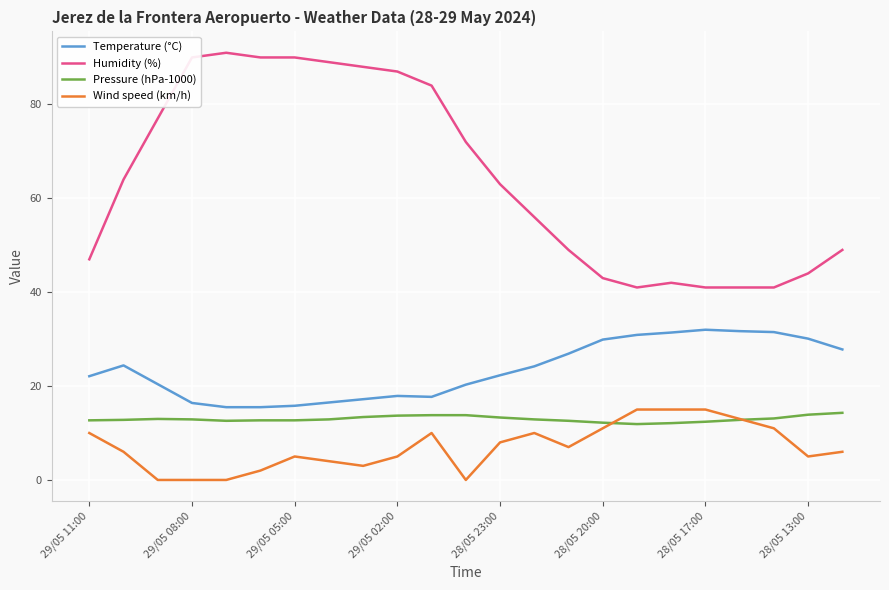

How many lines are shown in the chart?

4